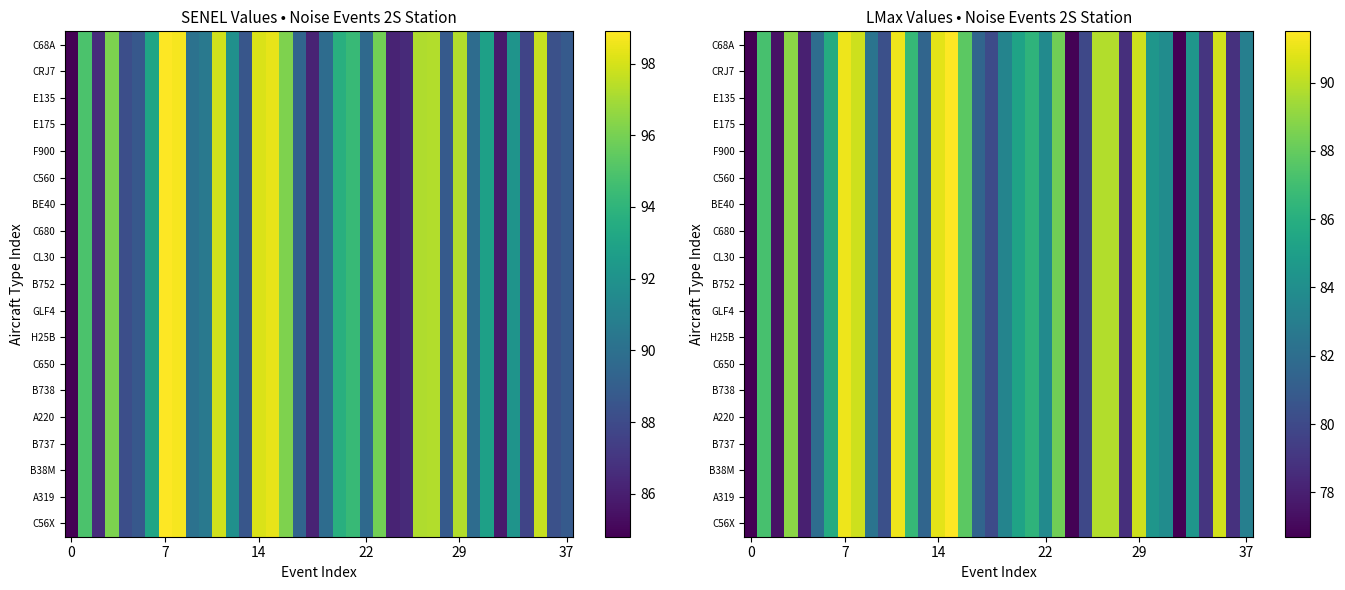

How many data points in H25B are less than 84?

19